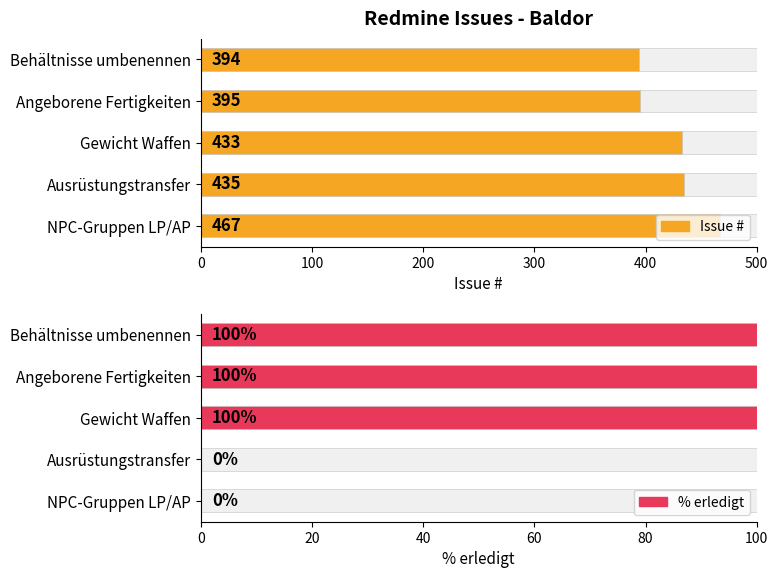

Is it true that Issue # equals 118 at Behältnisse umbenennen?

False